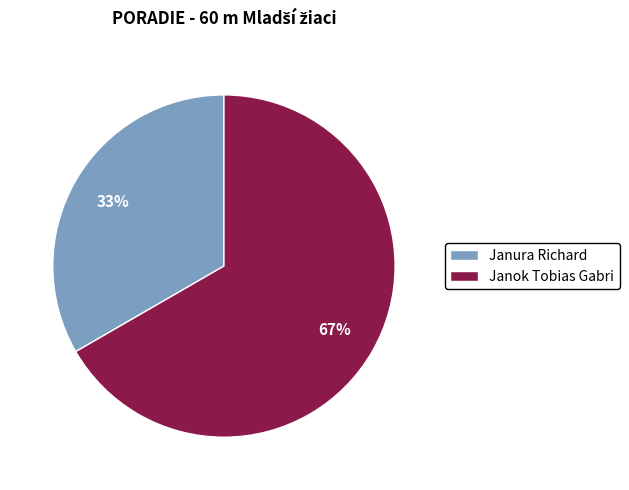

True or false: Janok Tobias Gabri accounts for 52% of the total.

False